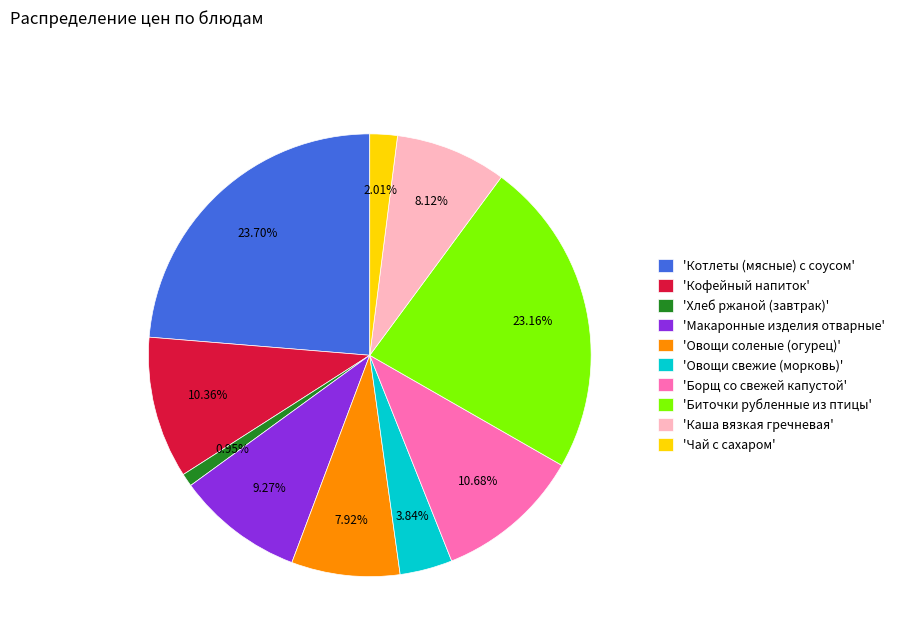

What is the ratio of the value at 'Борщ со свежей капустой' to the value at 'Макаронные изделия отварные'?

1.2